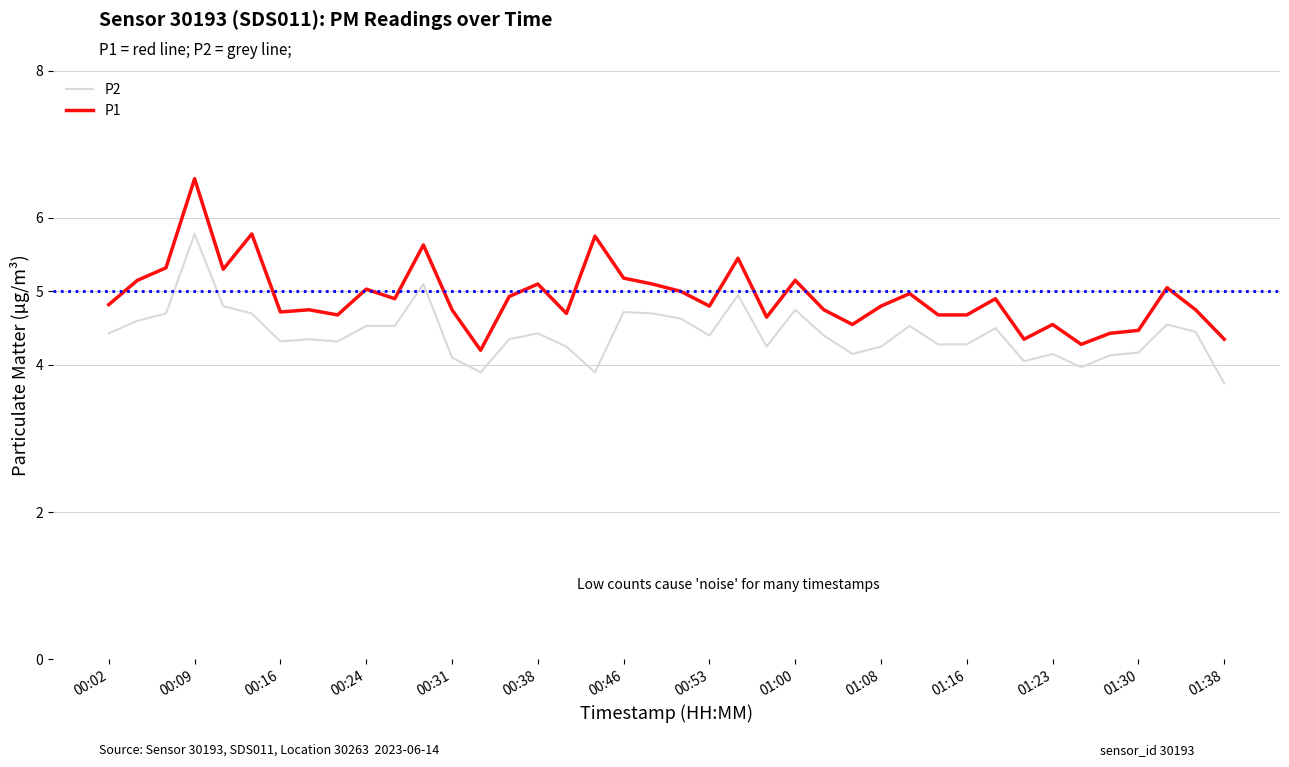

Which series has the largest total across all categories?

P1